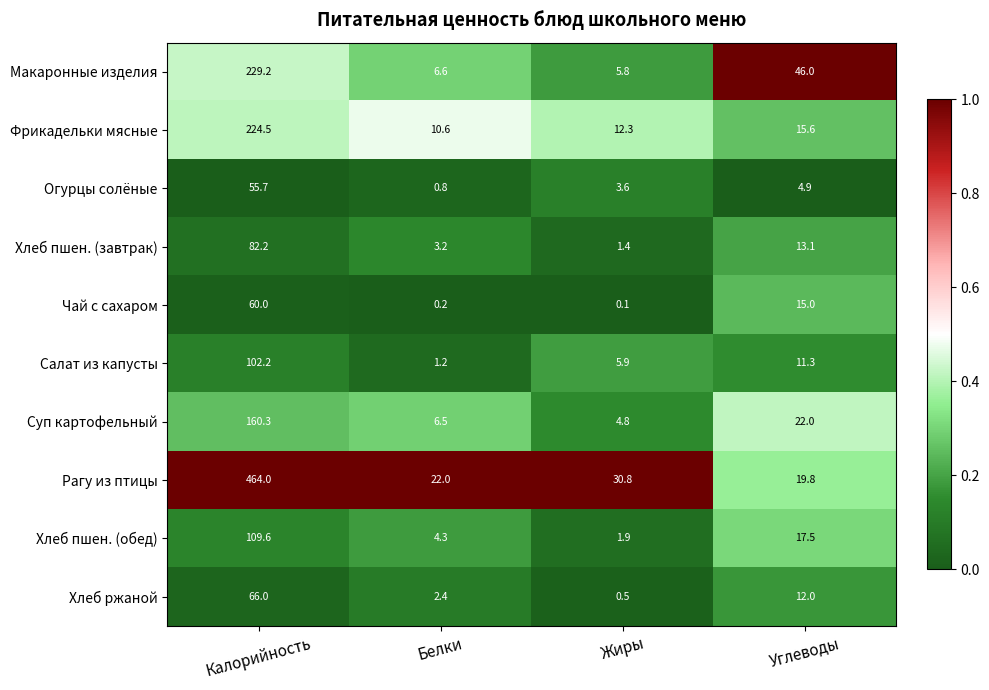

At which label does Салат из капусты reach its minimum?

Белки